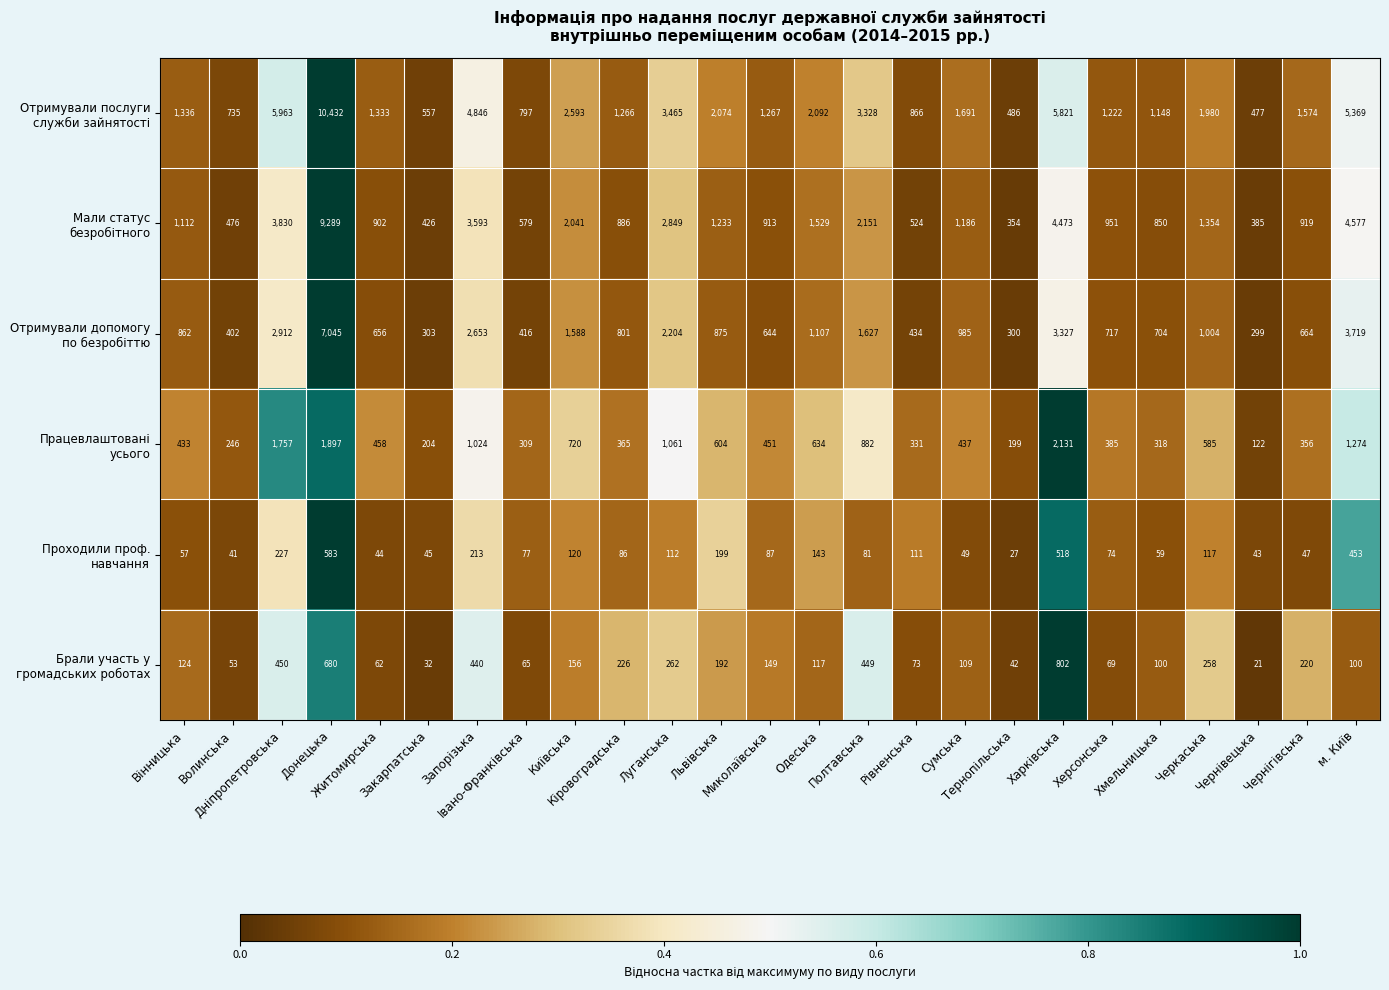

At how many categories does at least one series exceed 565?

22